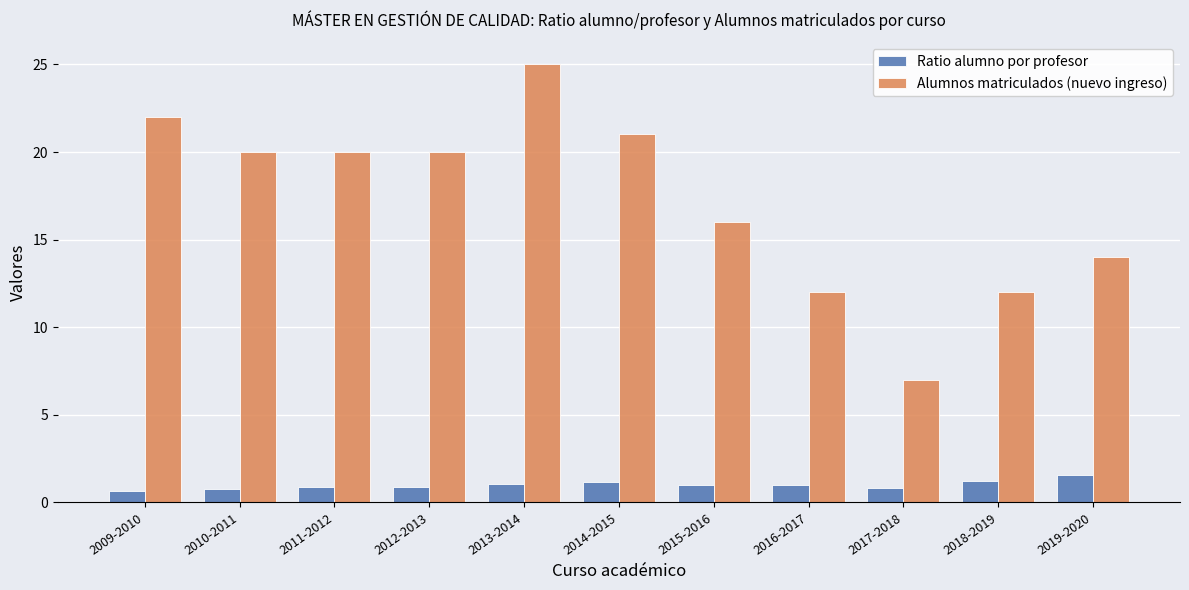

Count the number of categories in the chart.

11